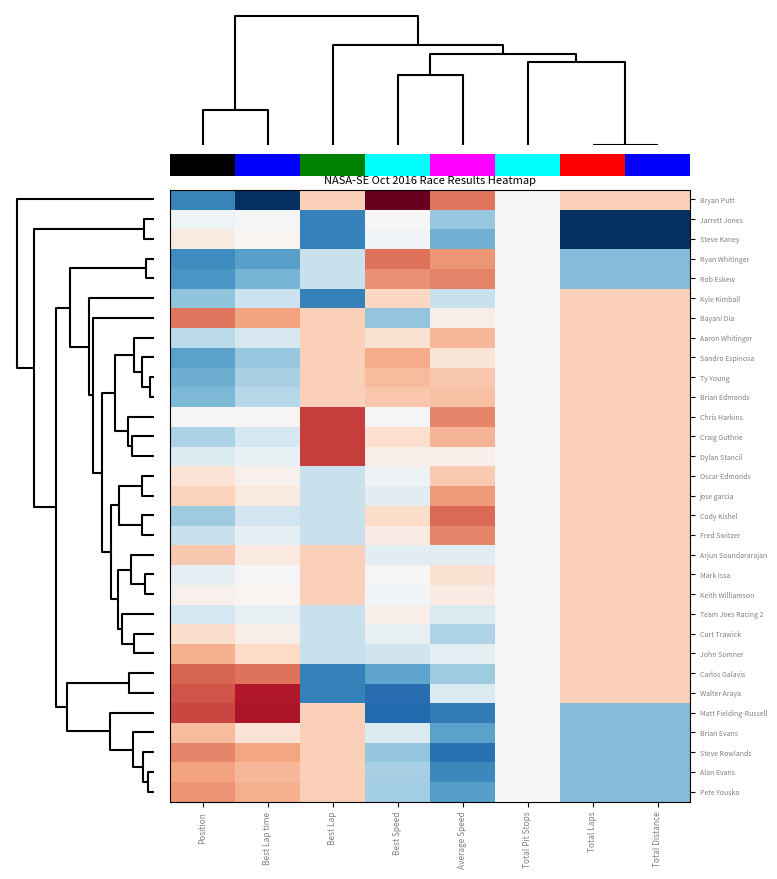

Reading right to left, what are all the values shown in this chart?

Bryan Putt: Total Distance=0.6	Total Laps=0.6	Total Pit Stops=0.0	Average Speed=1.3	Best Speed=3.5	Best Lap=0.6	Best Lap time=-3.3	Position=-1.7
Jarrett Jones: Total Distance=-2.7	Total Laps=-2.7	Total Pit Stops=0.0	Average Speed=-0.9	Best Speed=0.0	Best Lap=-1.7	Best Lap time=-0.0	Position=-0.1
Steve Kaney: Total Distance=-2.7	Total Laps=-2.7	Total Pit Stops=0.0	Average Speed=-1.2	Best Speed=-0.1	Best Lap=-1.7	Best Lap time=0.0	Position=0.2
Ryan Whitinger: Total Distance=-1.1	Total Laps=-1.1	Total Pit Stops=0.0	Average Speed=1.1	Best Speed=1.4	Best Lap=-0.6	Best Lap time=-1.4	Position=-1.6
Rob Eskew: Total Distance=-1.1	Total Laps=-1.1	Total Pit Stops=0.0	Average Speed=1.2	Best Speed=1.2	Best Lap=-0.6	Best Lap time=-1.2	Position=-1.5
Kyle Kimball: Total Distance=0.6	Total Laps=0.6	Total Pit Stops=0.0	Average Speed=-0.6	Best Speed=0.5	Best Lap=-1.7	Best Lap time=-0.5	Position=-1.0
Bayani Dia: Total Distance=0.6	Total Laps=0.6	Total Pit Stops=0.0	Average Speed=0.1	Best Speed=-1.0	Best Lap=0.6	Best Lap time=1.0	Position=1.3
Aaron Whitinger: Total Distance=0.6	Total Laps=0.6	Total Pit Stops=0.0	Average Speed=0.8	Best Speed=0.4	Best Lap=0.6	Best Lap time=-0.4	Position=-0.7
Sandro Espinosa: Total Distance=0.6	Total Laps=0.6	Total Pit Stops=0.0	Average Speed=0.3	Best Speed=0.9	Best Lap=0.6	Best Lap time=-0.9	Position=-1.3
Ty Young: Total Distance=0.6	Total Laps=0.6	Total Pit Stops=0.0	Average Speed=0.7	Best Speed=0.8	Best Lap=0.6	Best Lap time=-0.8	Position=-1.2
Brian Edmonds: Total Distance=0.6	Total Laps=0.6	Total Pit Stops=0.0	Average Speed=0.7	Best Speed=0.7	Best Lap=0.6	Best Lap time=-0.7	Position=-1.1
Chris Harkins: Total Distance=0.6	Total Laps=0.6	Total Pit Stops=0.0	Average Speed=1.2	Best Speed=-0.0	Best Lap=1.7	Best Lap time=0.0	Position=0.0
Craig Guthrie: Total Distance=0.6	Total Laps=0.6	Total Pit Stops=0.0	Average Speed=0.8	Best Speed=0.4	Best Lap=1.7	Best Lap time=-0.4	Position=-0.8
Dylan Stancil: Total Distance=0.6	Total Laps=0.6	Total Pit Stops=0.0	Average Speed=0.1	Best Speed=0.1	Best Lap=1.7	Best Lap time=-0.2	Position=-0.3
Oscar Edmonds: Total Distance=0.6	Total Laps=0.6	Total Pit Stops=0.0	Average Speed=0.7	Best Speed=-0.1	Best Lap=-0.6	Best Lap time=0.1	Position=0.3
jose garcia: Total Distance=0.6	Total Laps=0.6	Total Pit Stops=0.0	Average Speed=1.1	Best Speed=-0.3	Best Lap=-0.6	Best Lap time=0.2	Position=0.6
Cody Kishel: Total Distance=0.6	Total Laps=0.6	Total Pit Stops=0.0	Average Speed=1.4	Best Speed=0.5	Best Lap=-0.6	Best Lap time=-0.5	Position=-0.9
Fred Switzer: Total Distance=0.6	Total Laps=0.6	Total Pit Stops=0.0	Average Speed=1.2	Best Speed=0.2	Best Lap=-0.6	Best Lap time=-0.2	Position=-0.6
Arjun Soundararajan: Total Distance=0.6	Total Laps=0.6	Total Pit Stops=0.0	Average Speed=-0.3	Best Speed=-0.3	Best Lap=0.6	Best Lap time=0.2	Position=0.7
Mark Issa: Total Distance=0.6	Total Laps=0.6	Total Pit Stops=0.0	Average Speed=0.4	Best Speed=0.0	Best Lap=0.6	Best Lap time=-0.0	Position=-0.2
Keith Williamson: Total Distance=0.6	Total Laps=0.6	Total Pit Stops=0.0	Average Speed=0.2	Best Speed=-0.1	Best Lap=0.6	Best Lap time=0.0	Position=0.1
Team Joes Racing 2: Total Distance=0.6	Total Laps=0.6	Total Pit Stops=0.0	Average Speed=-0.4	Best Speed=0.2	Best Lap=-0.6	Best Lap time=-0.2	Position=-0.4
Curt Trawick: Total Distance=0.6	Total Laps=0.6	Total Pit Stops=0.0	Average Speed=-0.8	Best Speed=-0.2	Best Lap=-0.6	Best Lap time=0.2	Position=0.4
John Somner: Total Distance=0.6	Total Laps=0.6	Total Pit Stops=0.0	Average Speed=-0.2	Best Speed=-0.5	Best Lap=-0.6	Best Lap time=0.5	Position=0.9
Carlos Galavis: Total Distance=0.6	Total Laps=0.6	Total Pit Stops=0.0	Average Speed=-0.9	Best Speed=-1.3	Best Lap=-1.7	Best Lap time=1.4	Position=1.5
Walter Araya: Total Distance=0.6	Total Laps=0.6	Total Pit Stops=0.0	Average Speed=-0.3	Best Speed=-1.9	Best Lap=-1.7	Best Lap time=2.0	Position=1.6
Matt Fielding-Russell: Total Distance=-1.1	Total Laps=-1.1	Total Pit Stops=0.0	Average Speed=-1.8	Best Speed=-1.9	Best Lap=0.6	Best Lap time=2.0	Position=1.7
Brian Evans: Total Distance=-1.1	Total Laps=-1.1	Total Pit Stops=0.0	Average Speed=-1.3	Best Speed=-0.4	Best Lap=0.6	Best Lap time=0.3	Position=0.8
Steve Rowlands: Total Distance=-1.1	Total Laps=-1.1	Total Pit Stops=0.0	Average Speed=-1.9	Best Speed=-1.0	Best Lap=0.6	Best Lap time=1.0	Position=1.2
Alan Evans: Total Distance=-1.1	Total Laps=-1.1	Total Pit Stops=0.0	Average Speed=-1.6	Best Speed=-0.8	Best Lap=0.6	Best Lap time=0.8	Position=1.0
Pete Yousko: Total Distance=-1.1	Total Laps=-1.1	Total Pit Stops=0.0	Average Speed=-1.4	Best Speed=-0.9	Best Lap=0.6	Best Lap time=0.9	Position=1.1